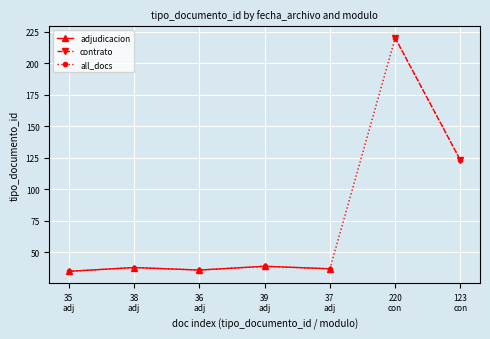

At which category does the data reach its first local peak?

38
adj